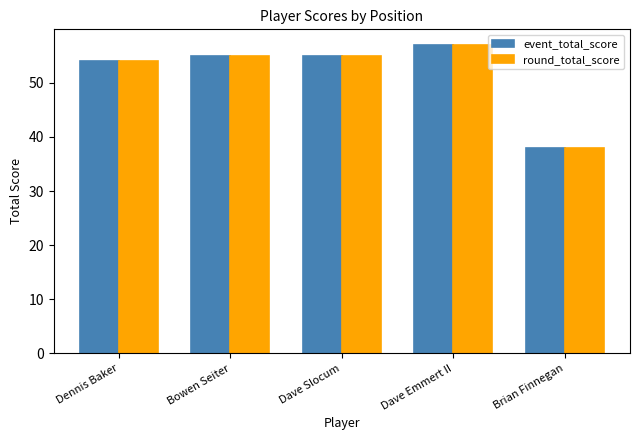

How many groups of bars are there?

5